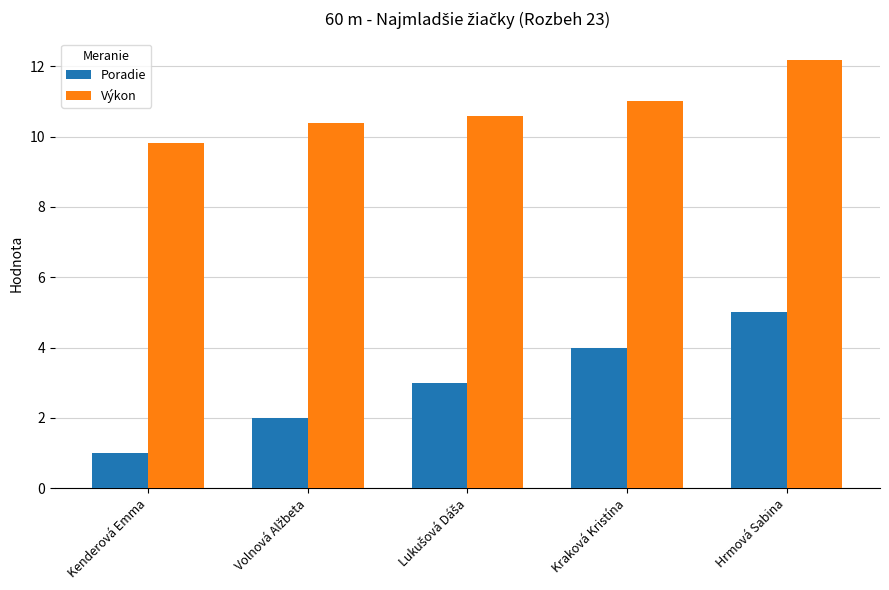

How many data points does each series have?

5